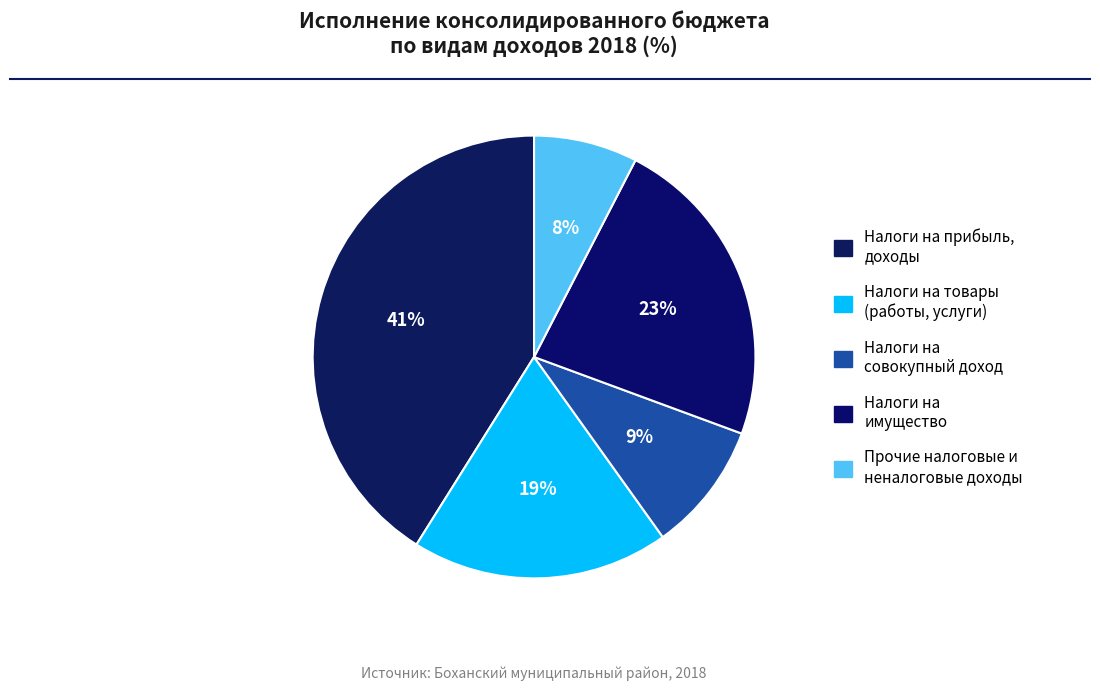

To the nearest percent, what is the average slice percentage?

20%